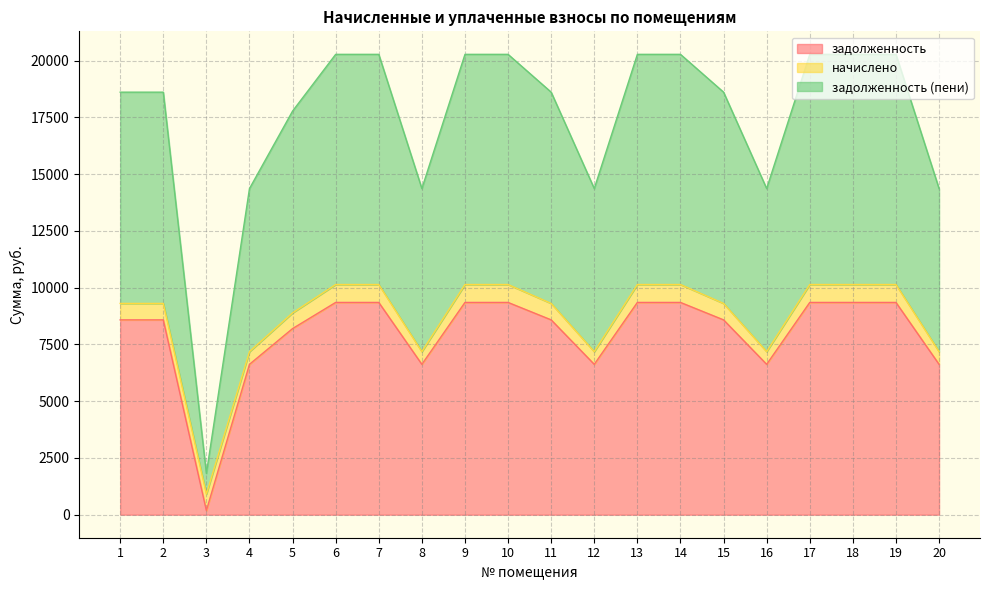

Between 4 and 6, which series saw the biggest shift?

задолженность (пени)